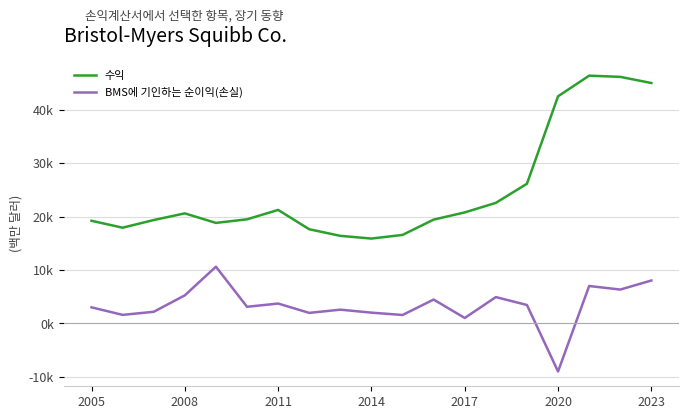

True or false: 수익 has more than 0 interior local peaks.

True